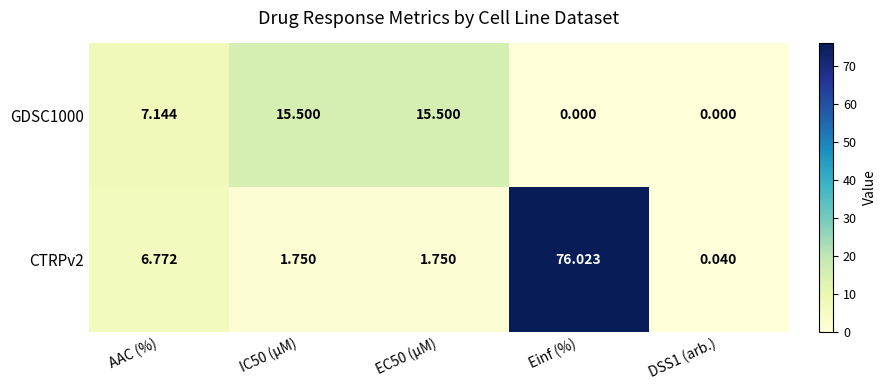

Which category has the highest value across all series?

Einf (%)